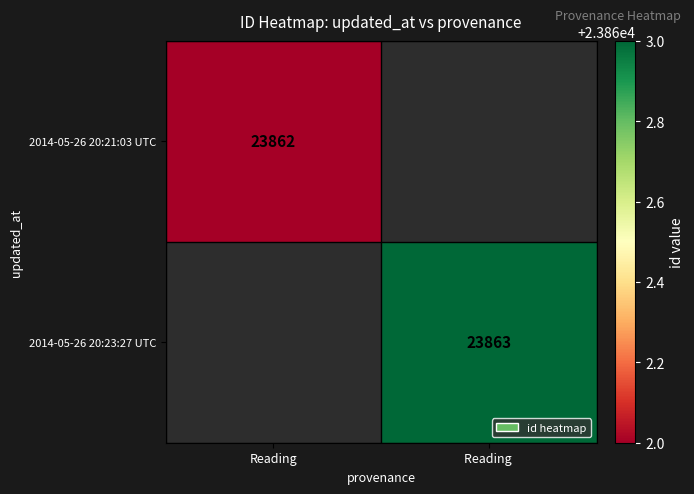

The 2014-05-26 20:23:27 UTC series shows 9425 at Reading . True or false?

False